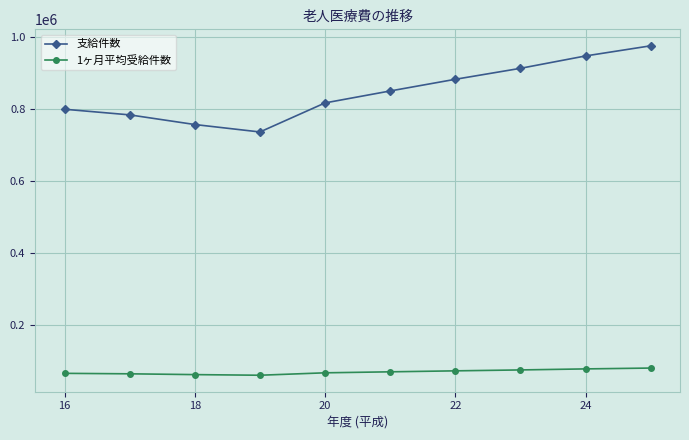

What is the maximum value shown in the chart?

974232